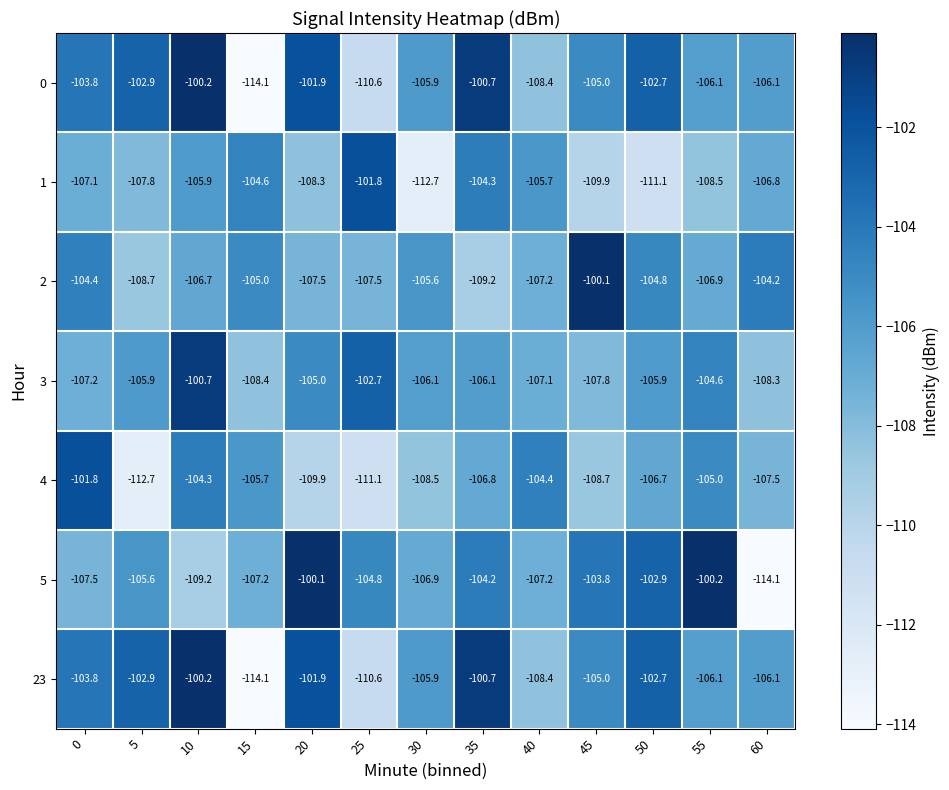

What is the sum of the 0 values at 45 and 50?

-207.7